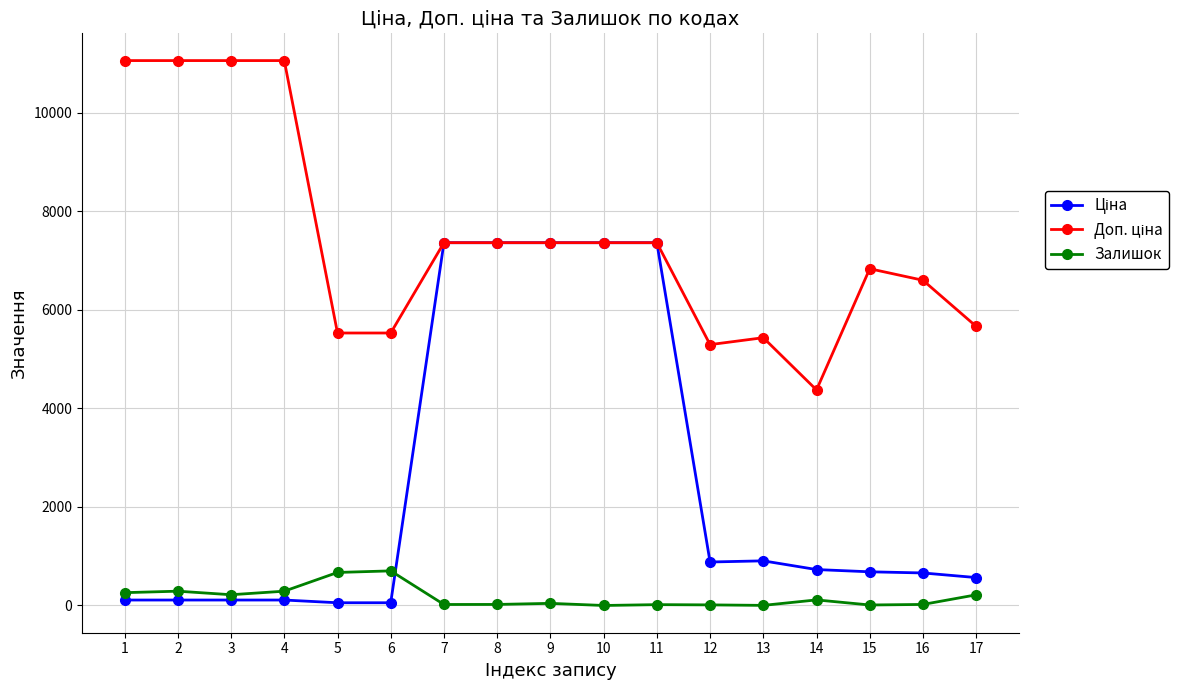

True or false: Залишок has more than 1 interior local peaks.

True